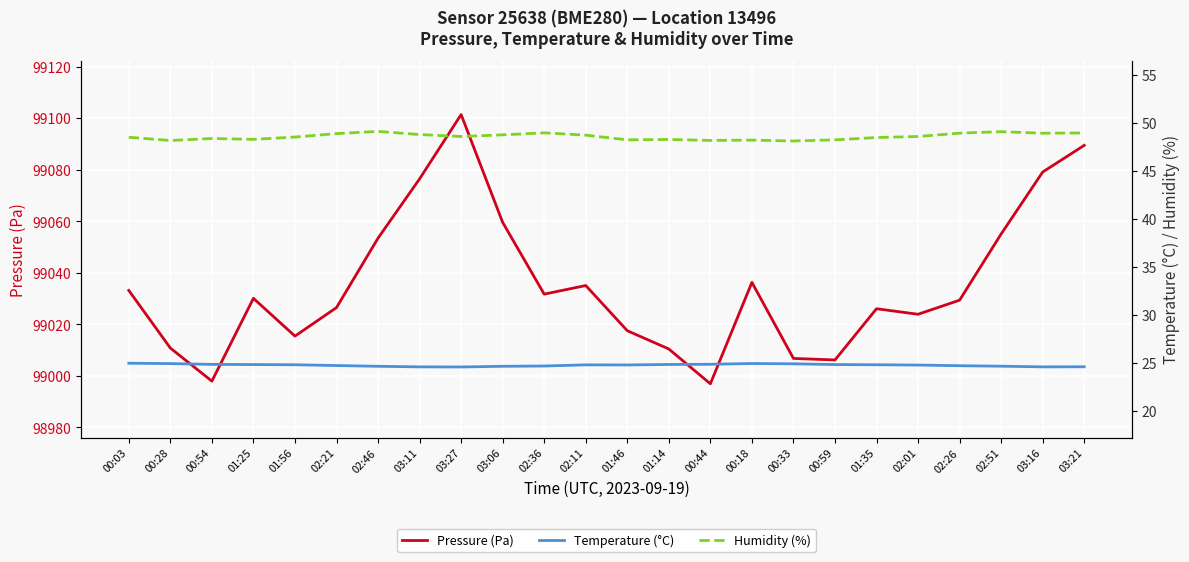

In Pressure (Pa), how many points are lower than both neighbors (excluding endpoints)?

6